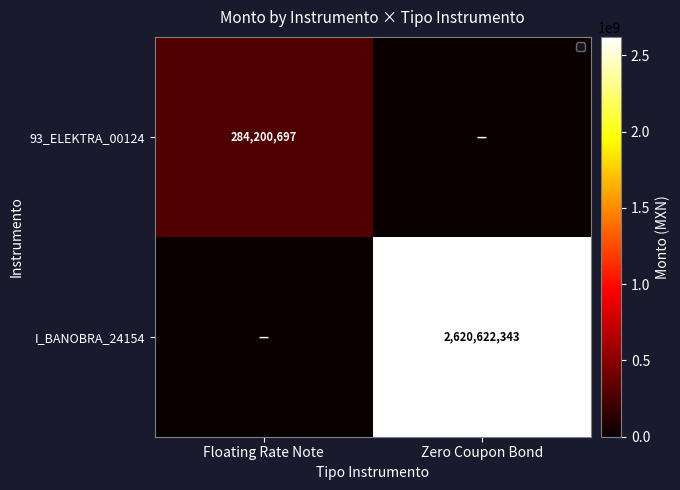

True or false: 93_ELEKTRA_00124 has a value of 401437008.6 at Floating Rate Note.

False